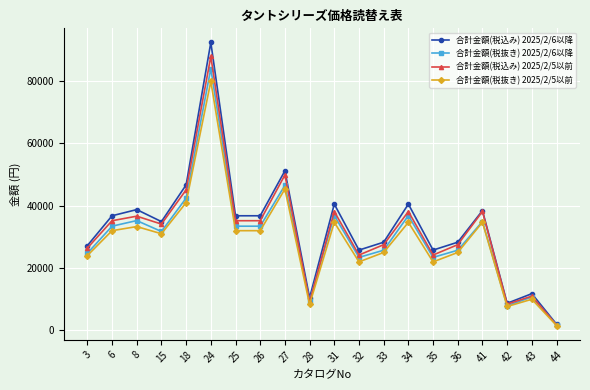

What is the difference between the second highest and second lowest values in the 合計金額(税抜き) 2025/2/5以前 series?

37640